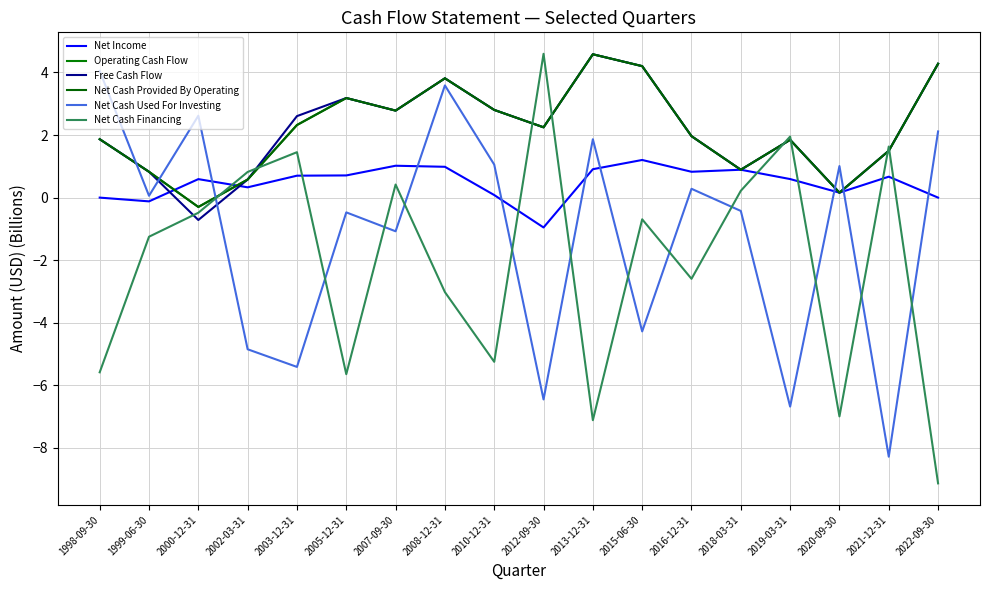

How many values in Net Cash Financing are below zero?

11